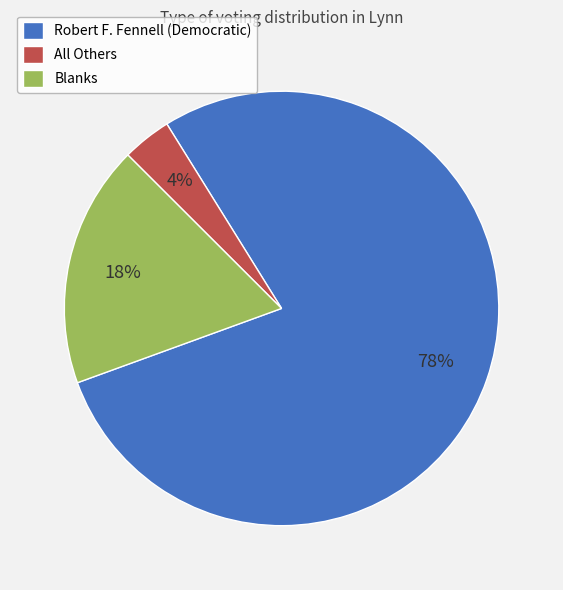

How many segments does this pie chart have?

3